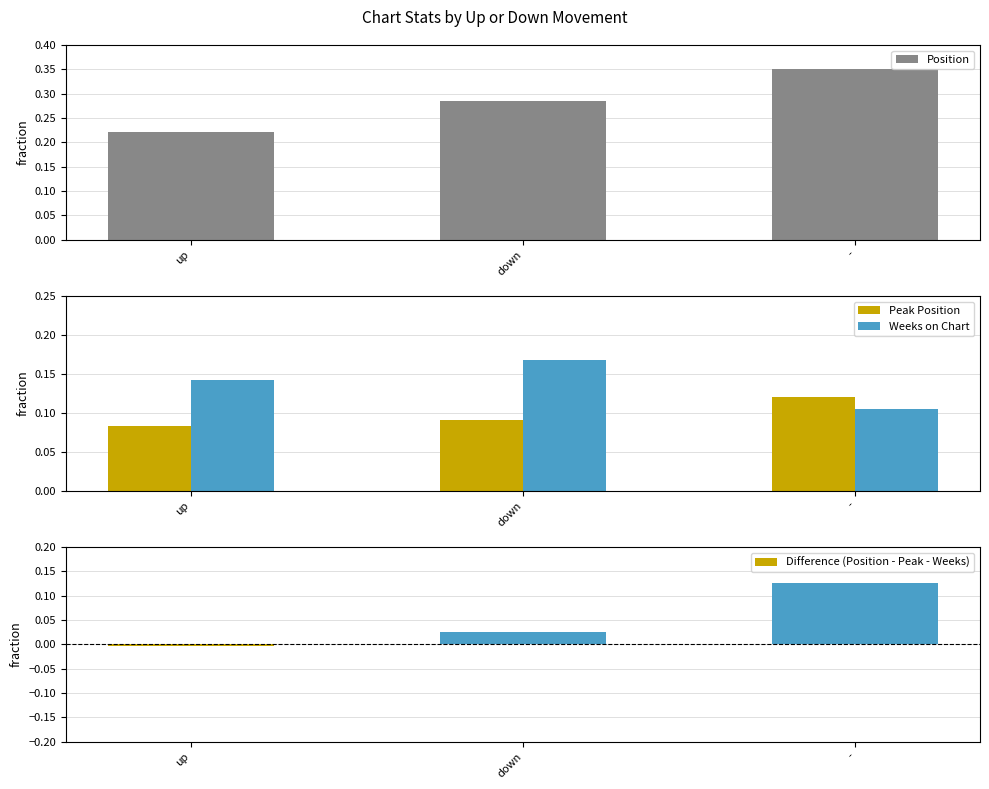

What is the label of the 2nd bar from the right?

down